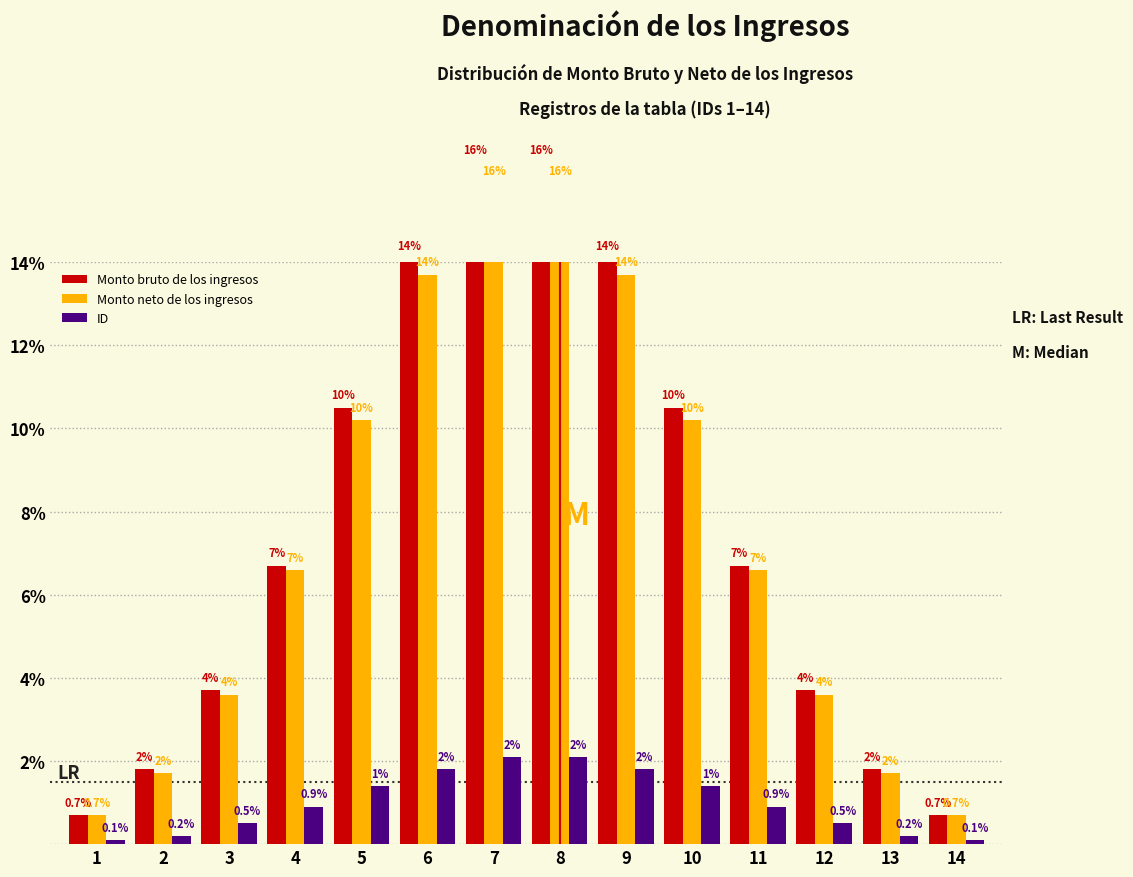

Reading right to left, extract all data points from this chart.

Monto bruto de los ingresos: 14=0.7	13=1.8	12=3.7	11=6.7	10=10.5	9=14.1	8=16.4	7=16.4	6=14.1	5=10.5	4=6.7	3=3.7	2=1.8	1=0.7
Monto neto de los ingresos: 14=0.7	13=1.7	12=3.6	11=6.6	10=10.2	9=13.7	8=15.9	7=15.9	6=13.7	5=10.2	4=6.6	3=3.6	2=1.7	1=0.7
ID: 14=0.1	13=0.2	12=0.5	11=0.9	10=1.4	9=1.8	8=2.1	7=2.1	6=1.8	5=1.4	4=0.9	3=0.5	2=0.2	1=0.1